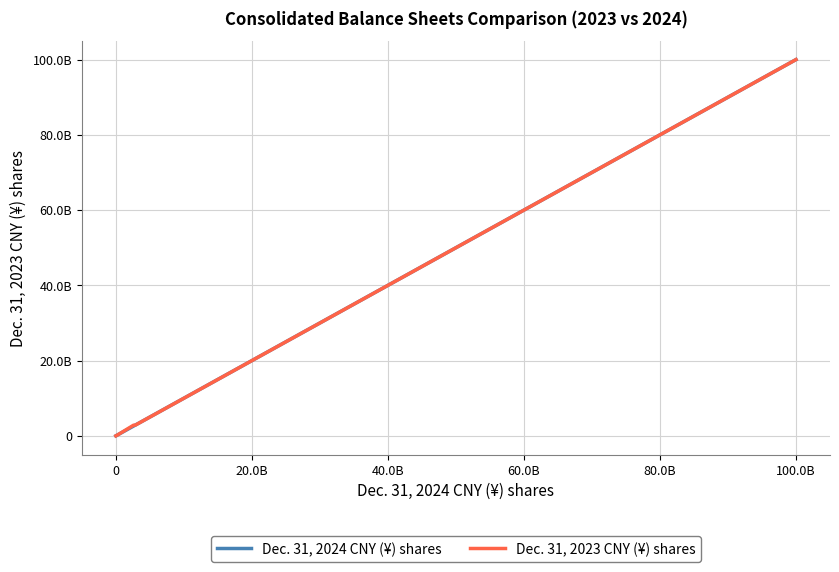

What is the minimum value for Dec. 31, 2024 CNY (¥) shares?

2097